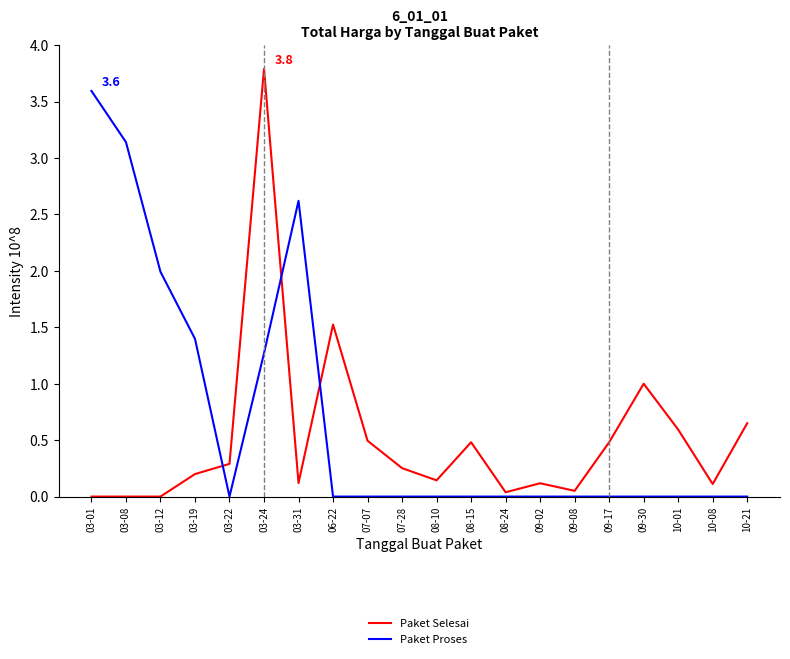

What position from the right is 03-12?

18